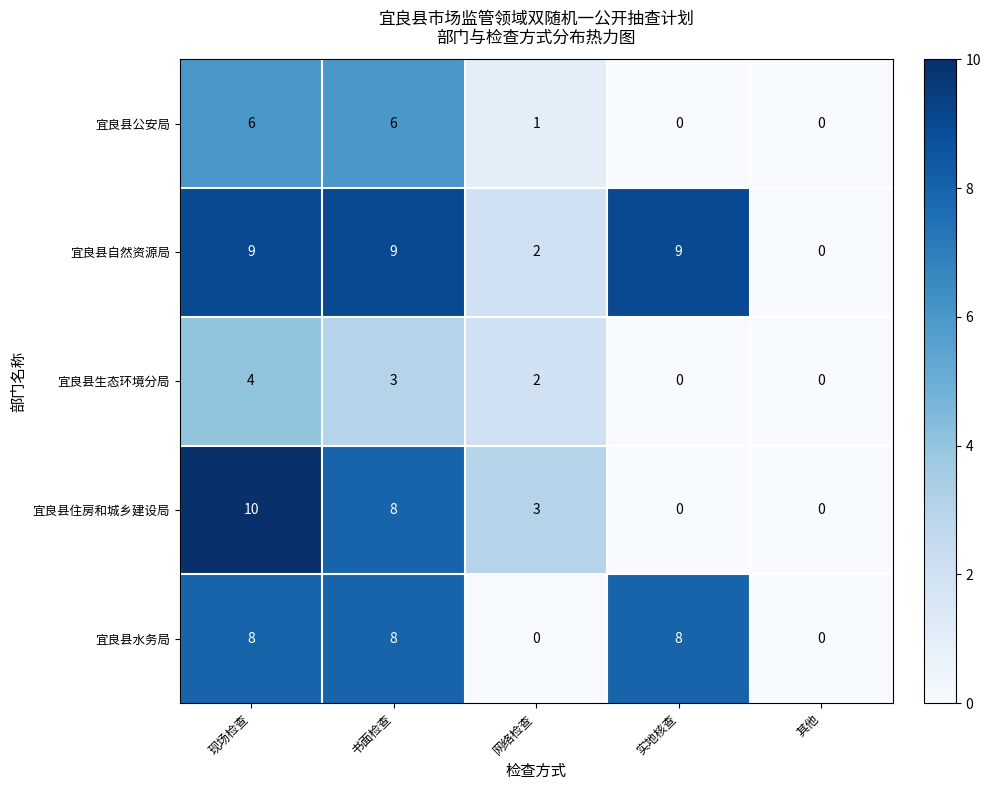

Count the 宜良县水务局 values in the range 0 to 8.

5